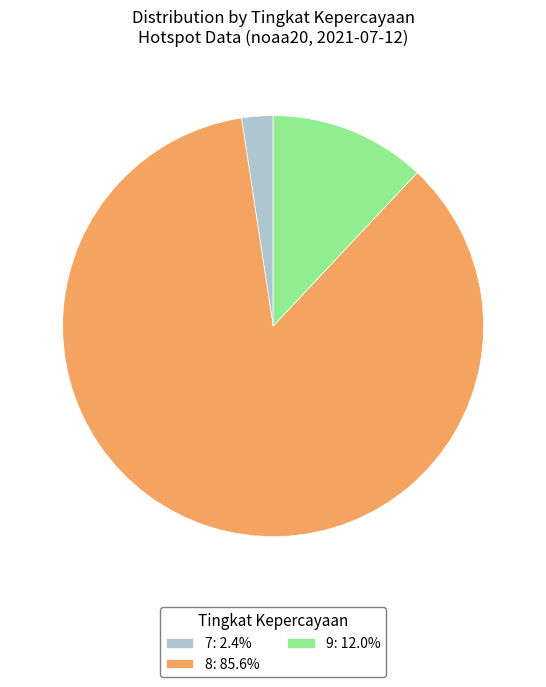

Is 9: 12.0% the majority of the pie?

No